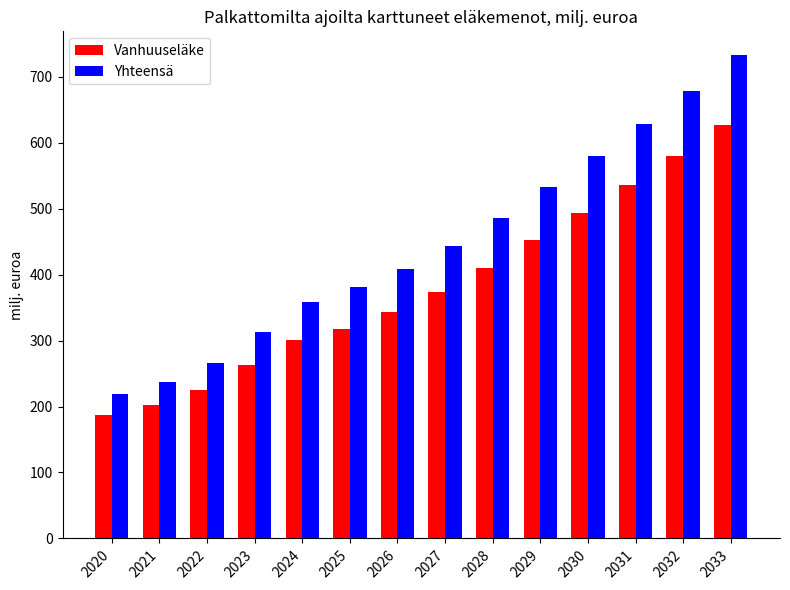

What is the value of the Vanhuuseläke bar at the 11th from the left?

493.3